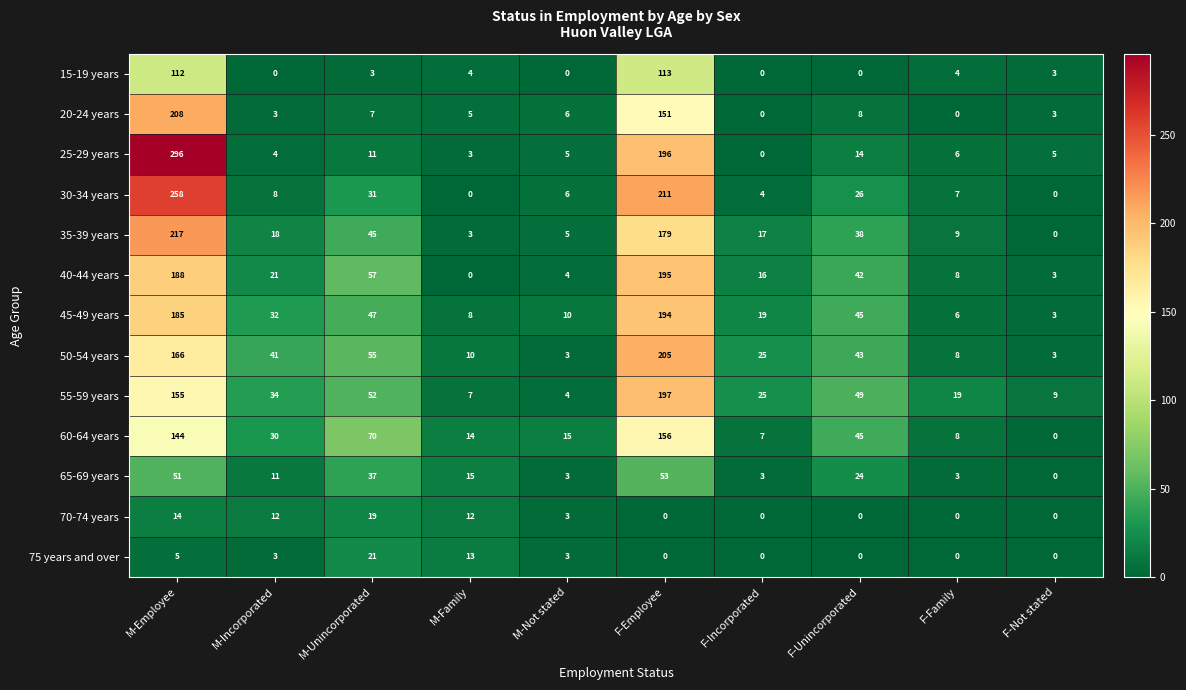

The value of 20-24 years at F-Family is 0. True or false?

True